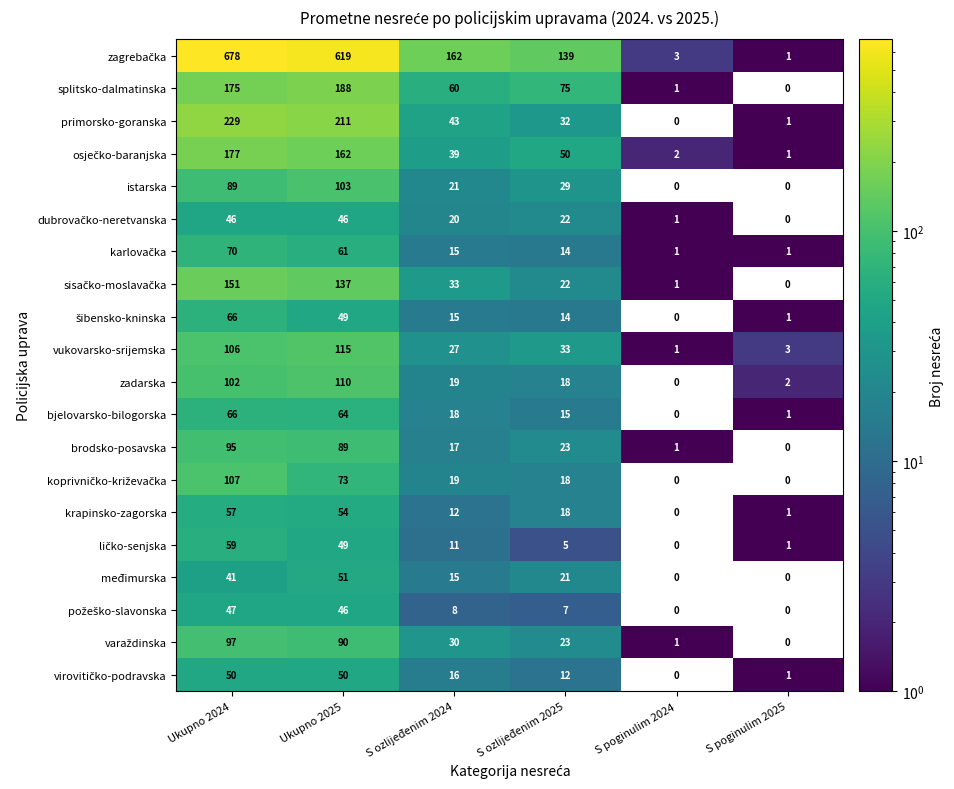

List the labels in order of vukovarsko-srijemska value, smallest first.

S poginulim 2024, S poginulim 2025, S ozlijeđenim 2024, S ozlijeđenim 2025, Ukupno 2024, Ukupno 2025